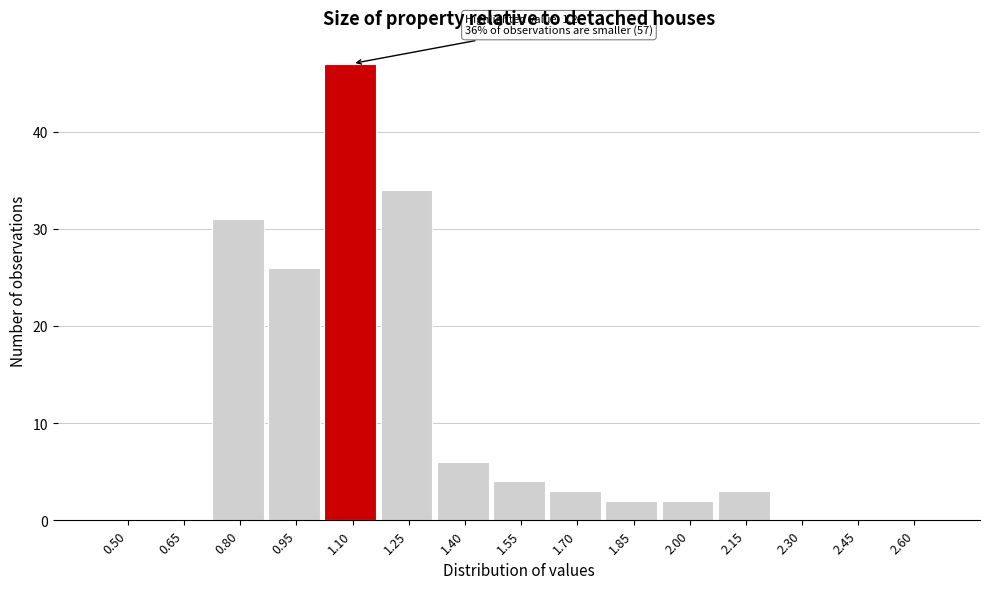

Reading left to right, transcribe all the data shown in this chart.

0.50=0	0.65=0	0.80=31	0.95=26	1.10=47	1.25=34	1.40=6	1.55=4	1.70=3	1.85=2	2.00=2	2.15=3	2.30=0	2.45=0	2.60=0